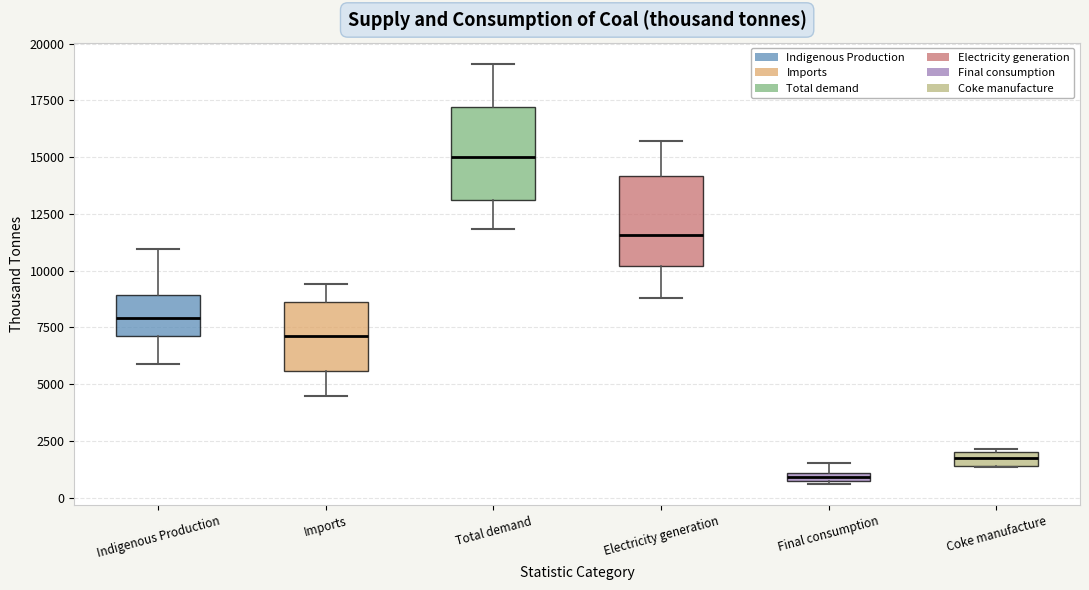

Which box has the lowest median line?

Final consumption